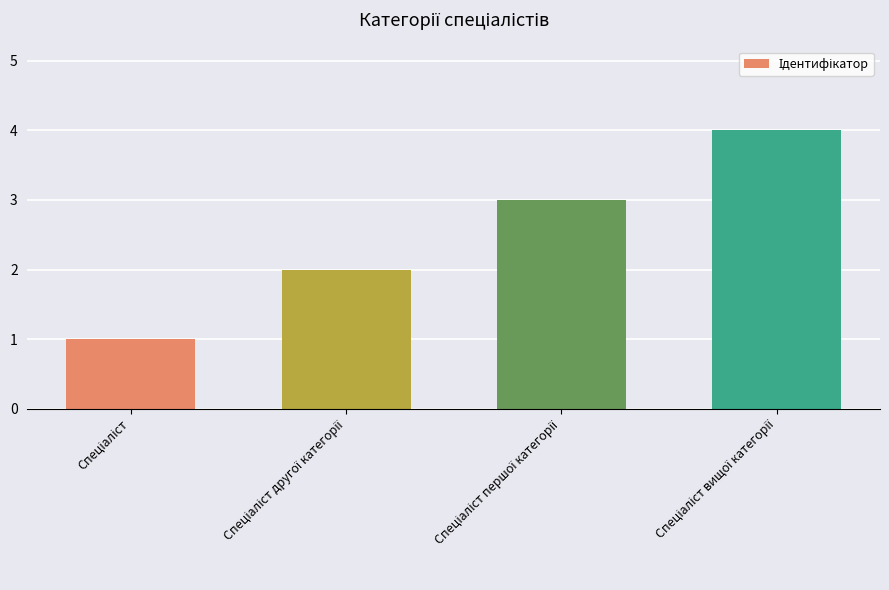

What is the greatest value displayed?

4